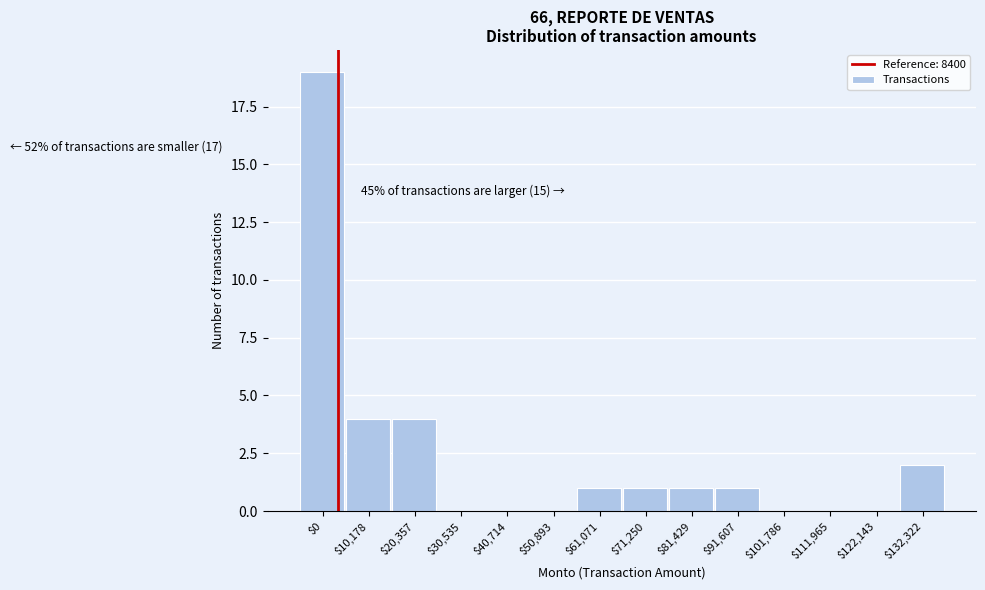

What is the greatest value displayed?

19